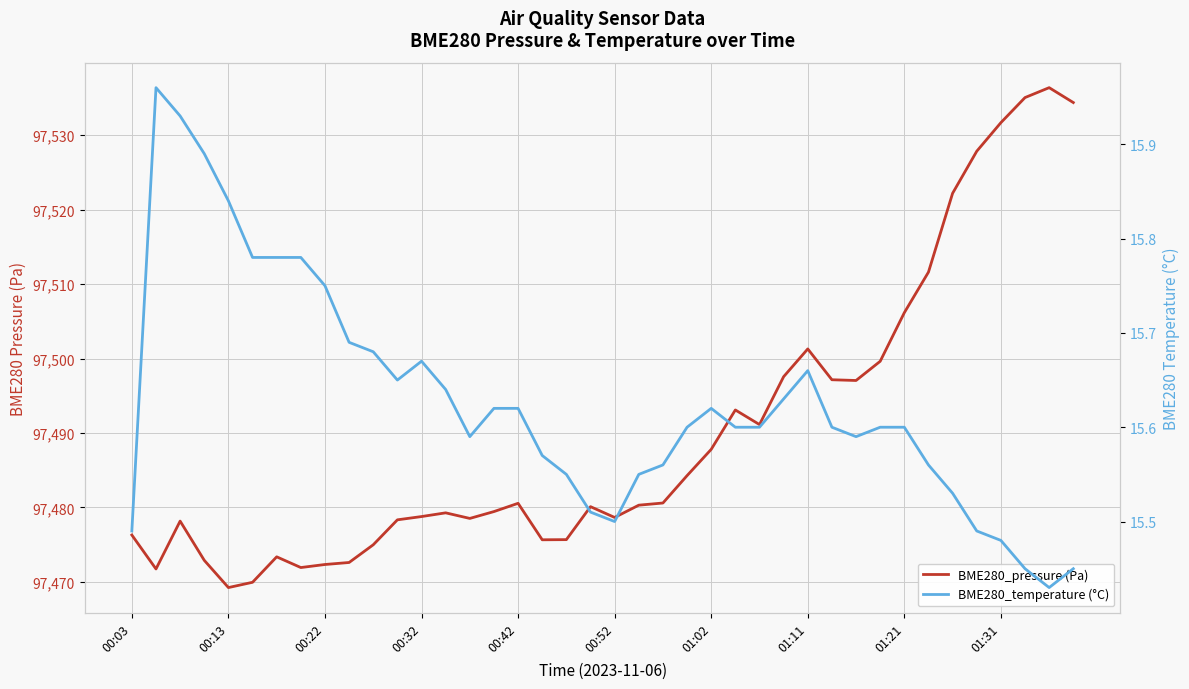

Which series has the largest total across all categories?

BME280_pressure (Pa)